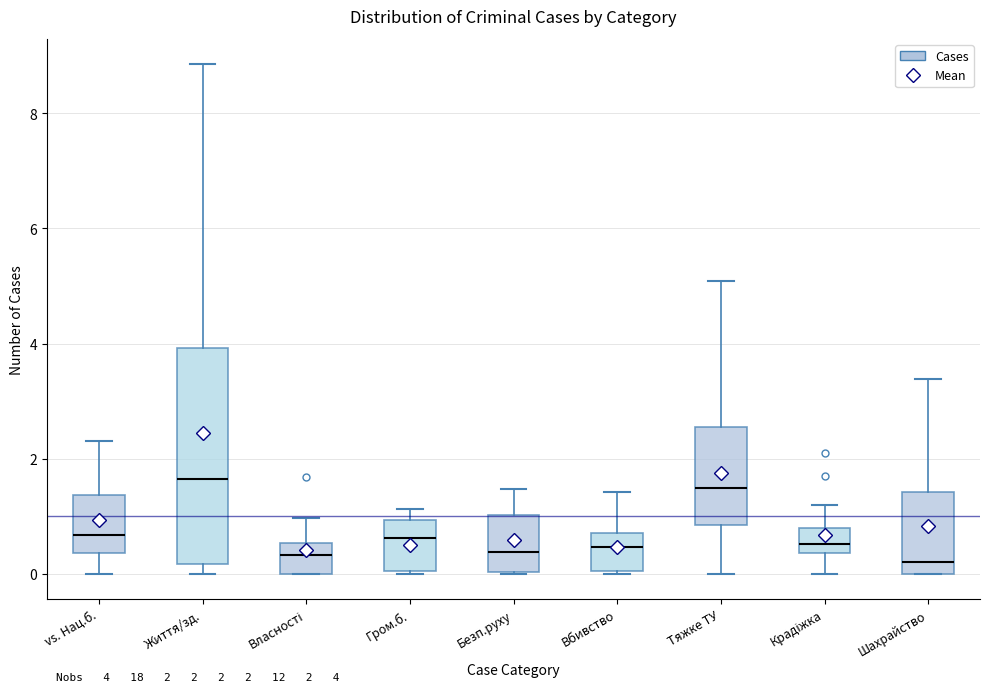

Comparing the boxes themselves (not the whiskers), which one is the tallest?

Життя/зд.